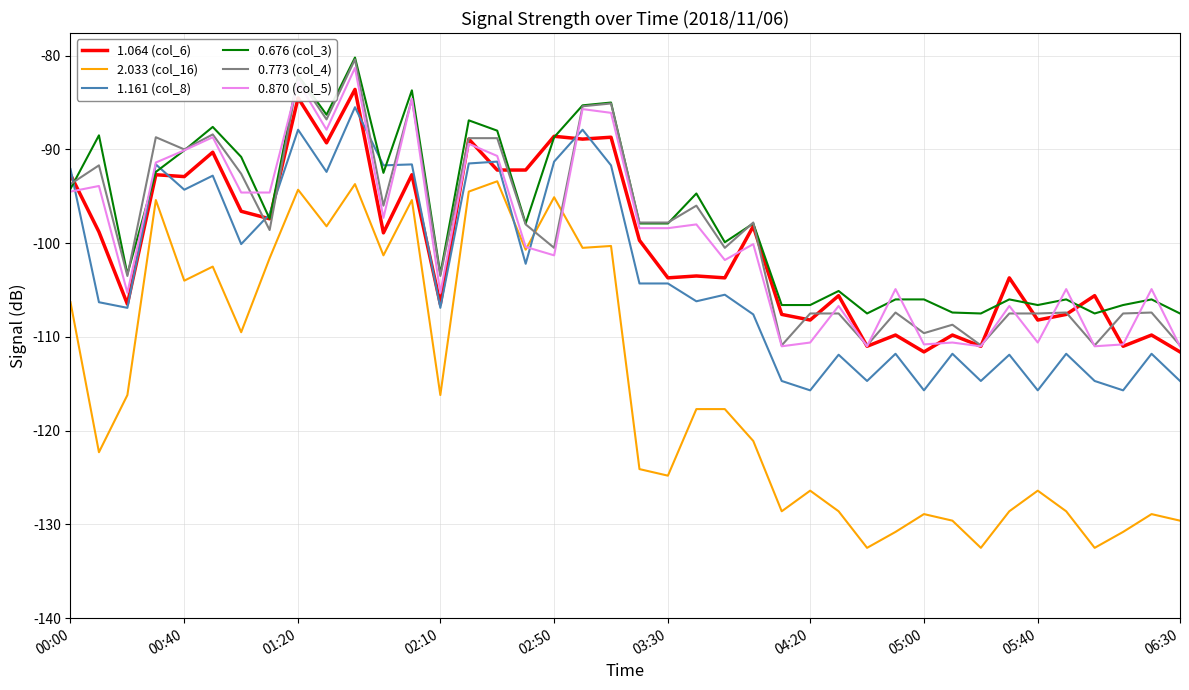

Which series has the widest spread of values?

2.033 (col_16)